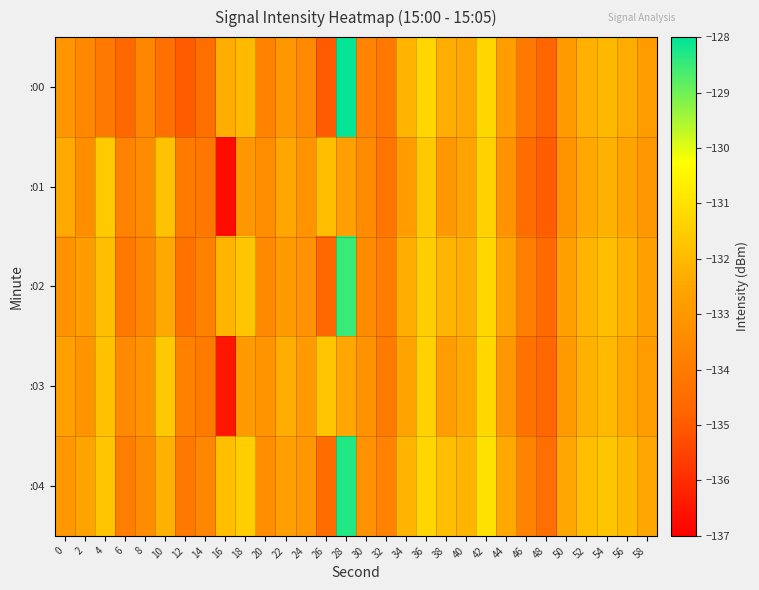

Reading left to right, what are all the values shown in this chart?

:00: 0=-133.1	2=-133.5	4=-134.1	6=-134.7	8=-133.6	10=-134.4	12=-134.9	14=-134.4	16=-132.3	18=-132.0	20=-133.7	22=-133.0	24=-133.5	26=-135.0	28=-128.0	30=-133.7	32=-134.1	34=-132.1	36=-131.3	38=-132.3	40=-132.4	42=-131.3	44=-132.8	46=-134.1	48=-134.7	50=-132.9	52=-132.2	54=-132.0	56=-132.3	58=-132.8
:01: 0=-132.4	2=-133.3	4=-131.6	6=-133.7	8=-133.4	10=-131.8	12=-134.0	14=-134.2	16=-136.7	18=-133.0	20=-133.3	22=-132.5	24=-133.1	26=-131.9	28=-132.7	30=-133.4	32=-134.2	34=-132.8	36=-131.6	38=-133.0	40=-132.6	42=-131.4	44=-133.2	46=-134.5	48=-134.9	50=-133.1	52=-132.4	54=-132.2	56=-132.6	58=-133.0
:02: 0=-133.2	2=-132.8	4=-131.9	6=-134.1	8=-133.6	10=-132.4	12=-134.3	14=-133.8	16=-132.1	18=-131.7	20=-133.5	22=-132.9	24=-133.2	26=-134.7	28=-128.5	30=-133.4	32=-133.9	34=-132.3	36=-131.5	38=-132.1	40=-132.3	42=-131.2	44=-132.6	46=-133.9	48=-134.6	50=-132.7	52=-132.1	54=-131.9	56=-132.2	58=-132.7
:03: 0=-132.7	2=-133.1	4=-131.8	6=-133.5	8=-133.2	10=-131.6	12=-133.8	14=-134.0	16=-136.5	18=-132.9	20=-133.1	22=-132.3	24=-132.9	26=-131.7	28=-132.5	30=-133.2	32=-134.0	34=-132.6	36=-131.4	38=-132.8	40=-132.4	42=-131.2	44=-133.0	46=-134.3	48=-134.7	50=-132.9	52=-132.2	54=-132.0	56=-132.4	58=-132.8
:04: 0=-133.0	2=-132.6	4=-131.7	6=-133.9	8=-133.4	10=-132.2	12=-134.1	14=-133.6	16=-131.9	18=-131.5	20=-133.3	22=-132.7	24=-133.0	26=-134.5	28=-128.3	30=-133.2	32=-133.7	34=-132.1	36=-131.3	38=-131.9	40=-132.1	42=-131.0	44=-132.4	46=-133.7	48=-134.4	50=-132.5	52=-131.9	54=-131.7	56=-132.0	58=-132.5